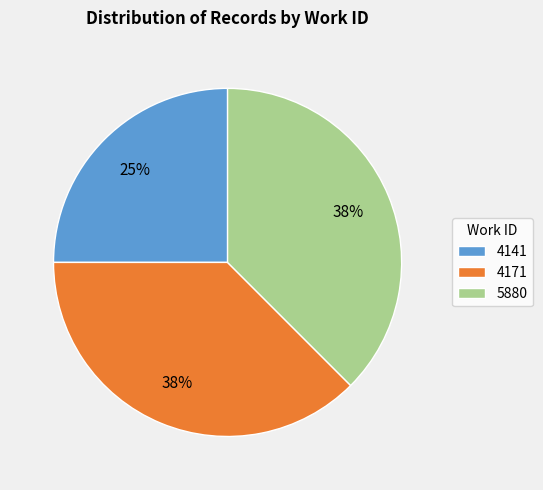

Which slice is the smallest?

4141